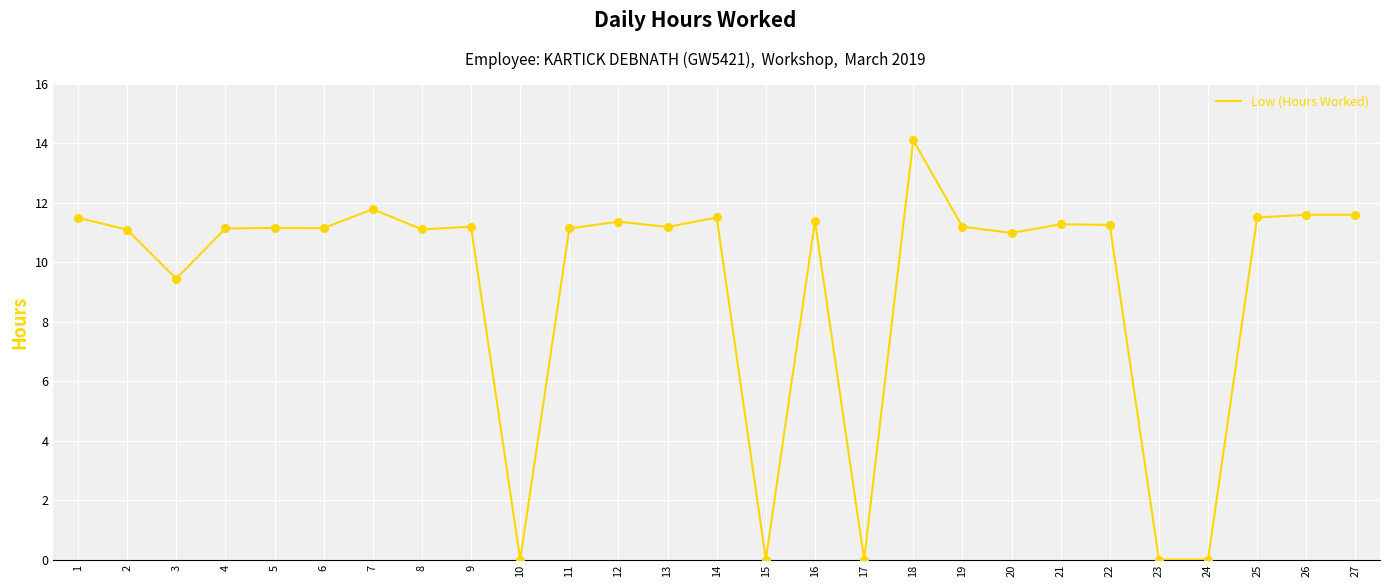

Between 3 and 21, which is larger?

21